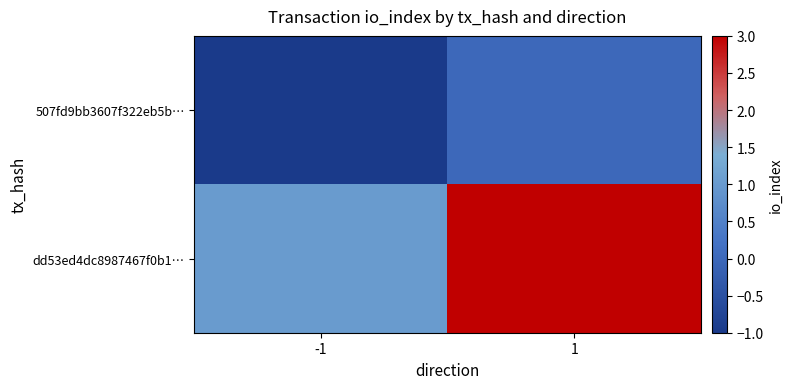

Rank the series by their maximum value, from lowest to highest.

507fd9bb3607f322eb5b…, dd53ed4dc8987467f0b1…